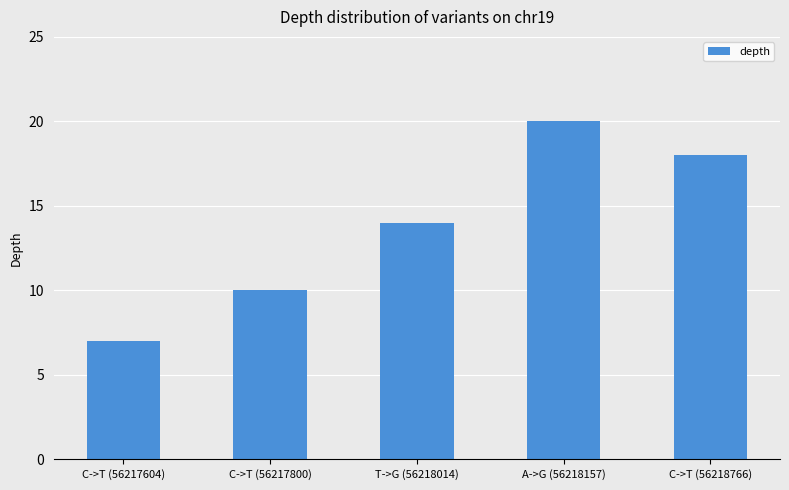

Reading right to left, extract all data points from this chart.

C->T (56218766)=18	A->G (56218157)=20	T->G (56218014)=14	C->T (56217800)=10	C->T (56217604)=7